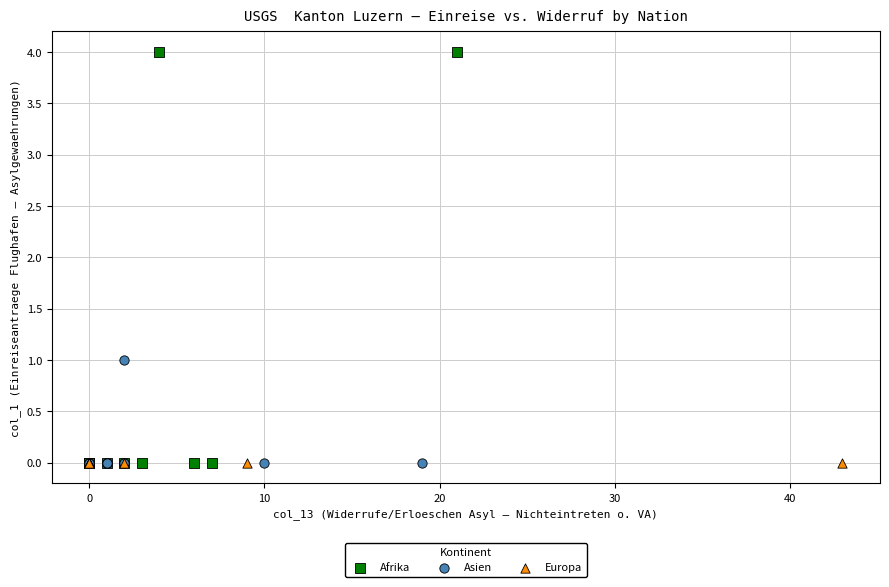

What are all the series names shown in the legend?

Afrika, Asien, Europa